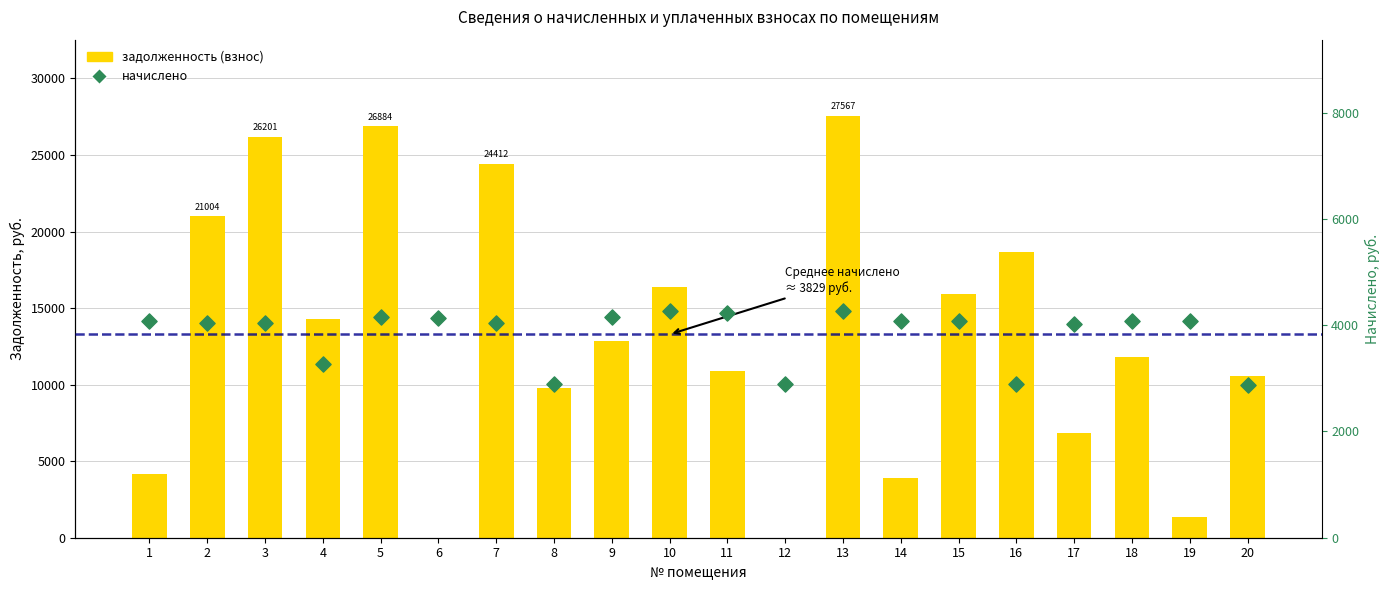

Which series has the largest total across all categories?

задолженность (взнос)